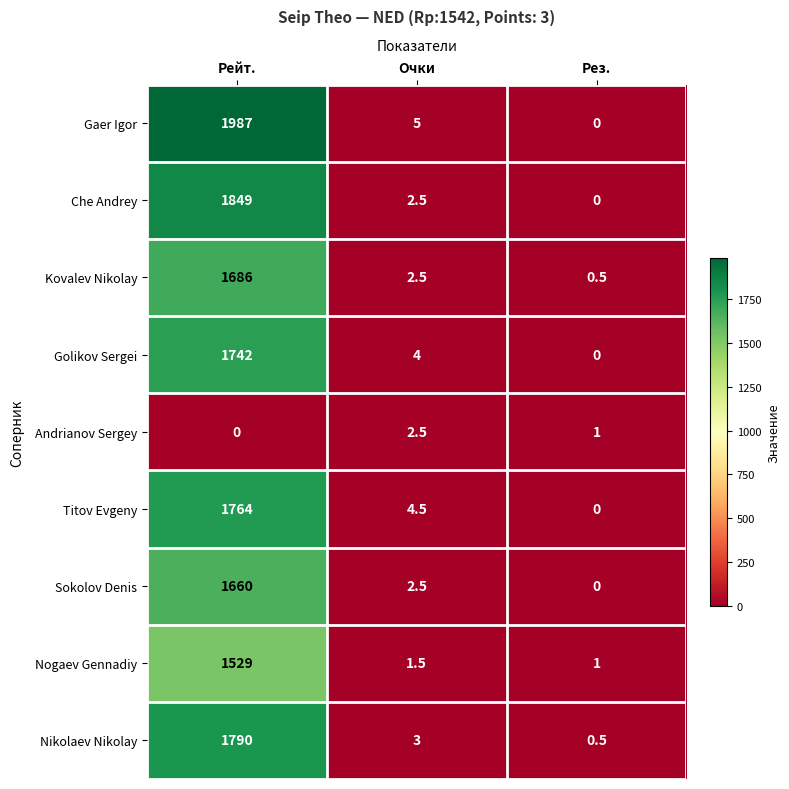

Which category has the highest value in the Andrianov Sergey series?

Очки